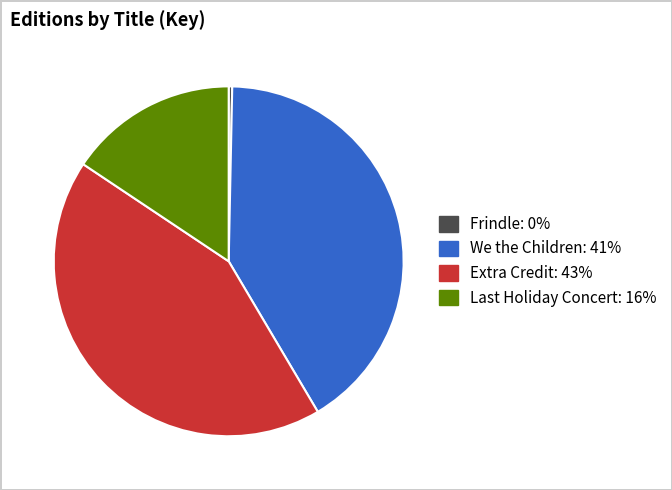

Is there any slice that represents more than half of the pie?

No